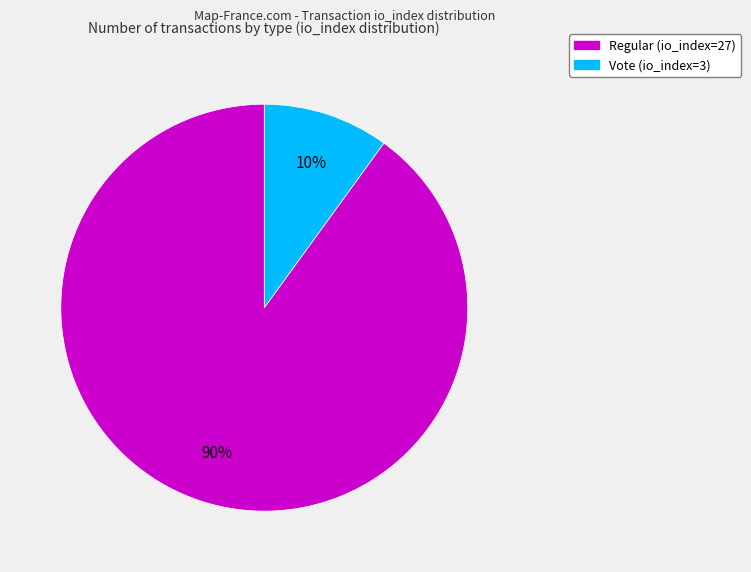

Combined, do Regular (io_index=27) and Vote (io_index=3) account for over 50%?

Yes